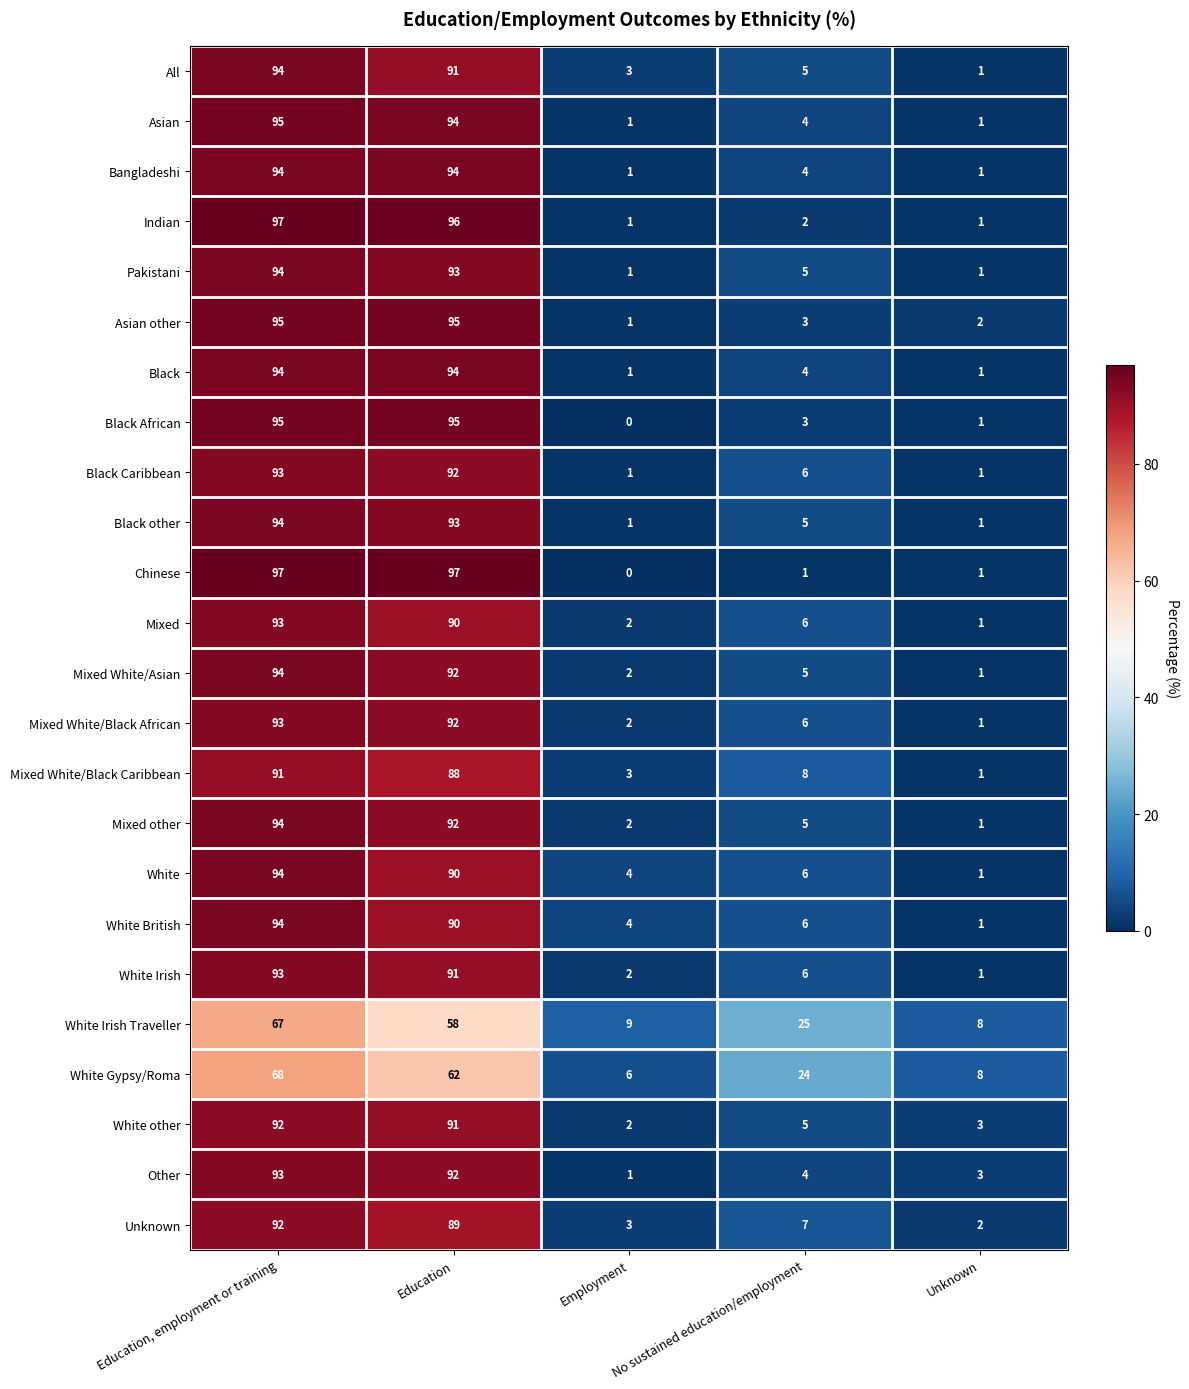

What is the difference between the maximum and minimum values in the Unknown series?

90